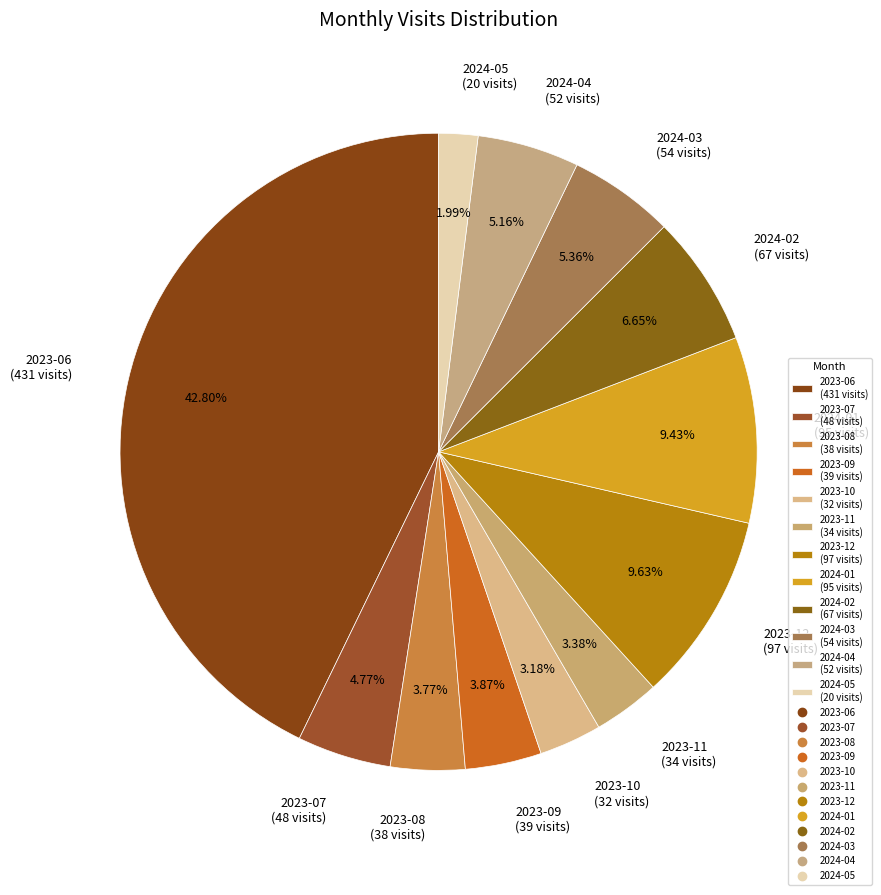

What is the ratio of the value at 2023-12 to the value at 2024-02?

1.4